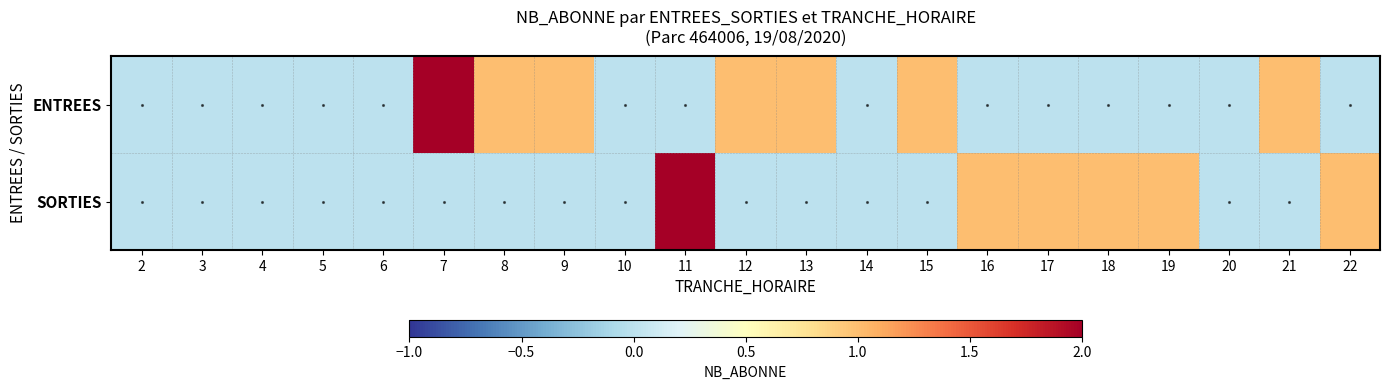

Between 3 and 21, which is larger?

21